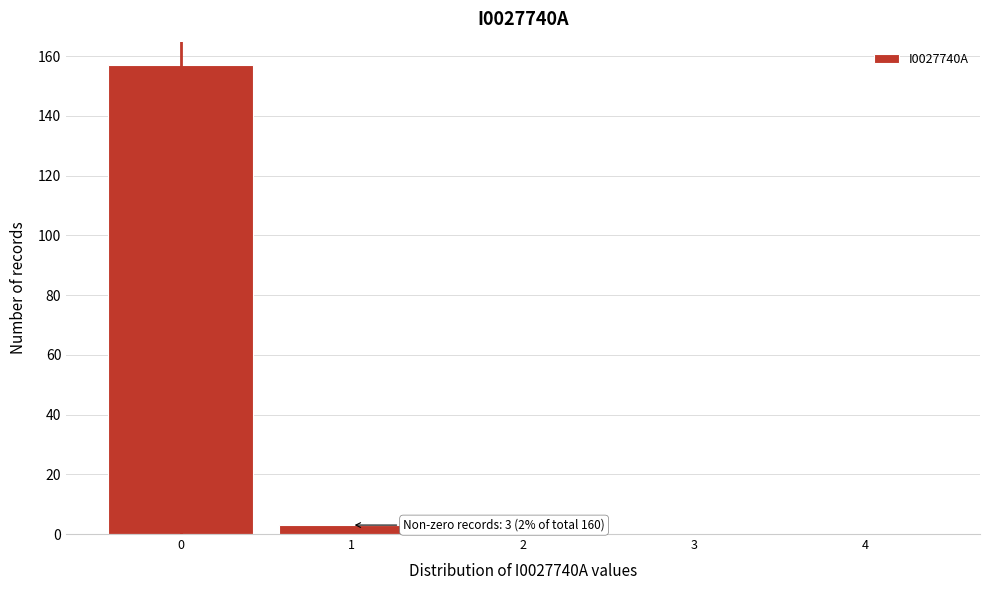

Reading left to right, list all the values displayed in this chart.

0=157	1=3	2=0	3=0	4=0